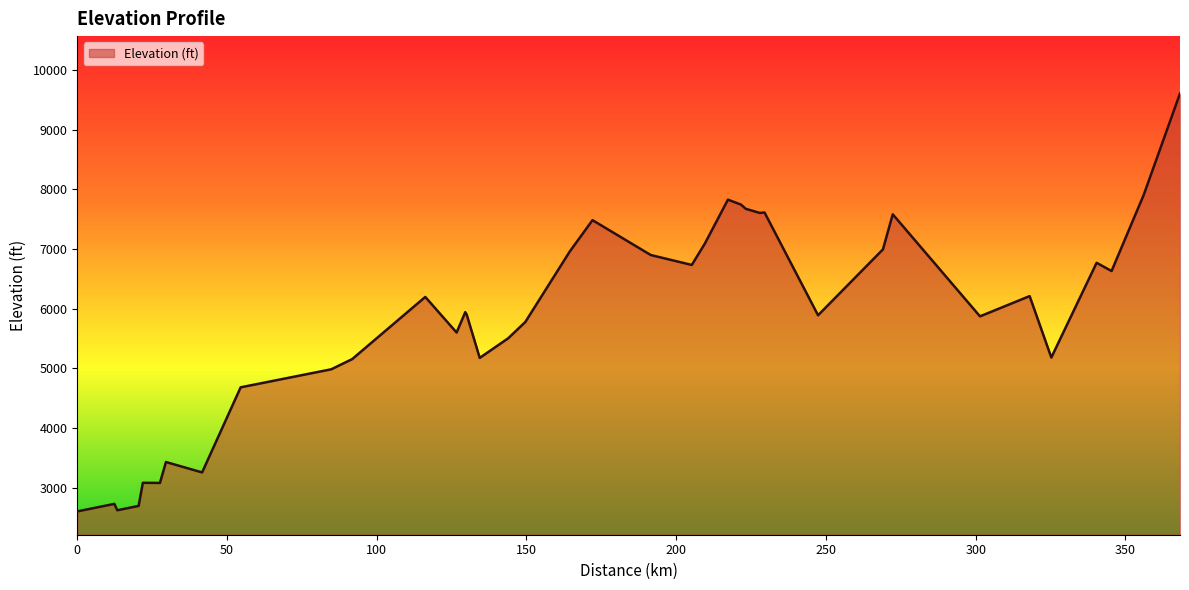

What is the difference between the maximum and minimum values?

7000.0